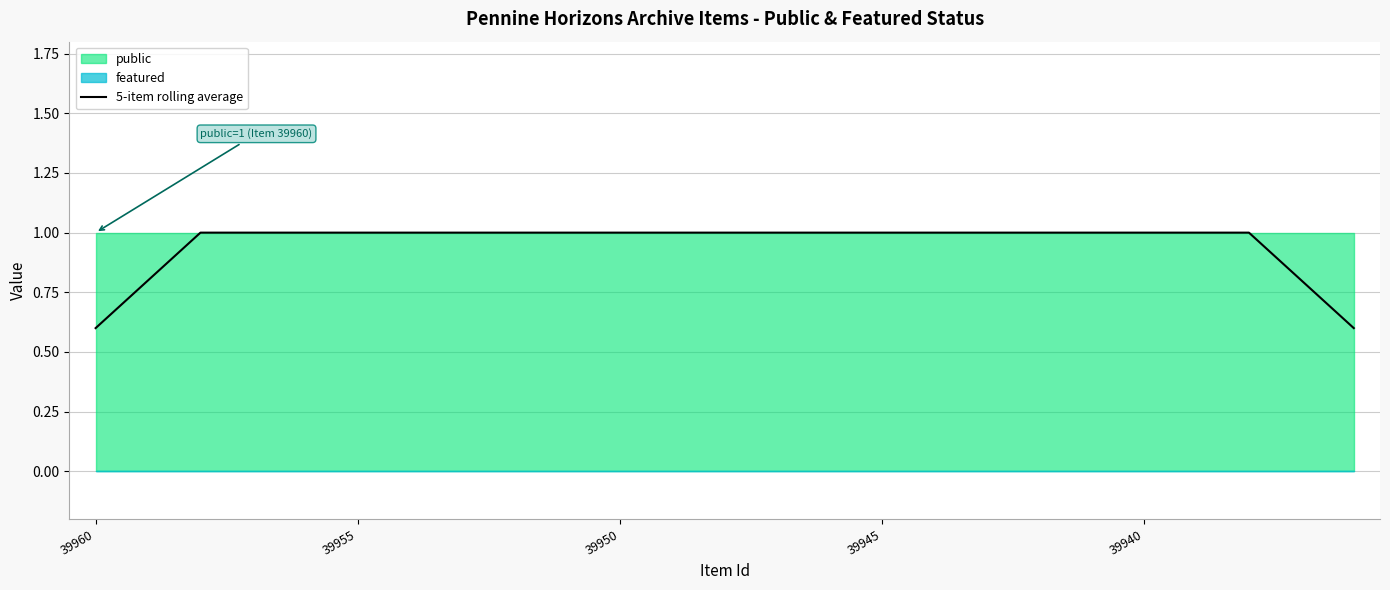

What is the highest value of the 5-item rolling average series?

1.0